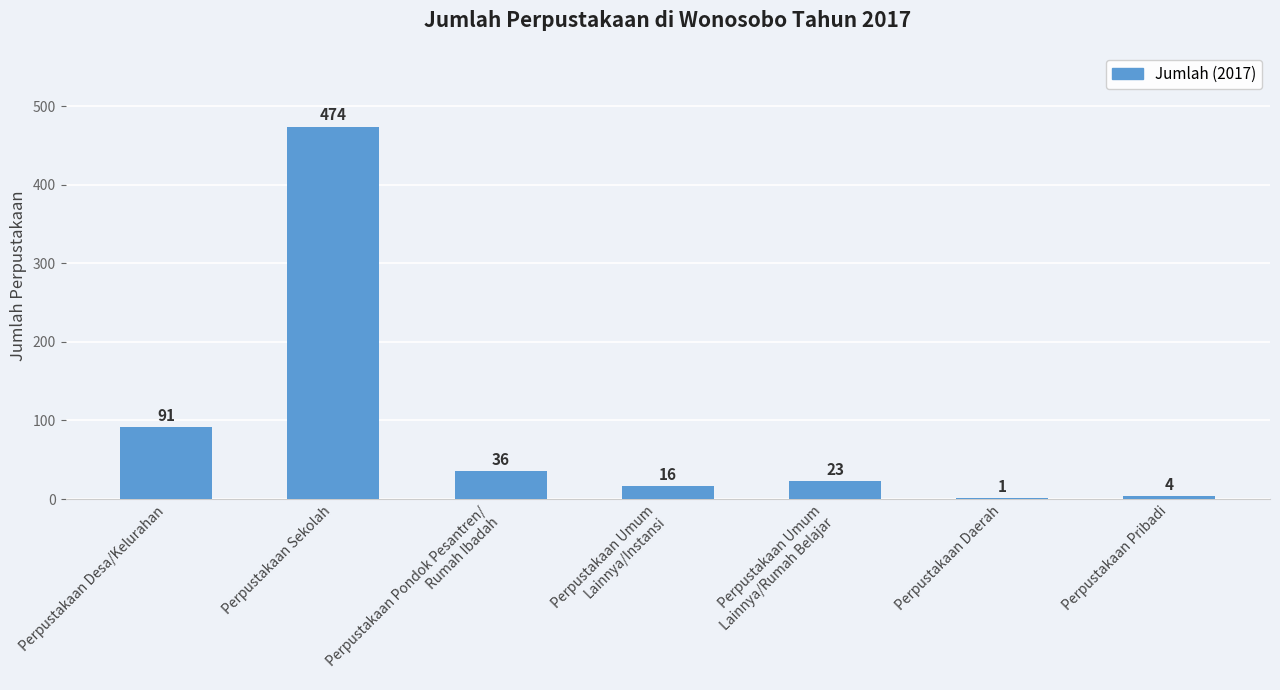

Is it true that the value at Perpustakaan Daerah is 1?

True